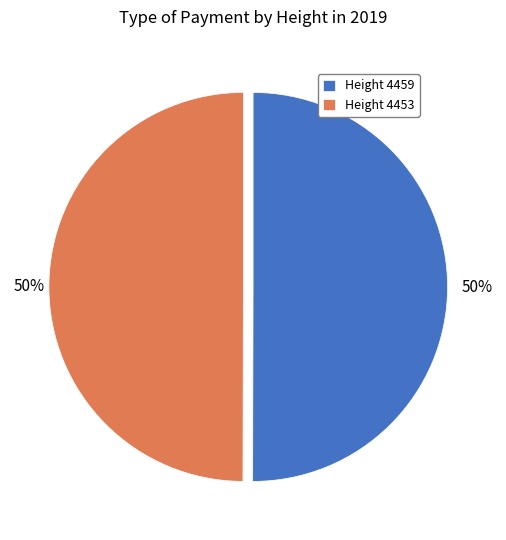

The Height 4453 slice represents 57% of the pie. True or false?

False